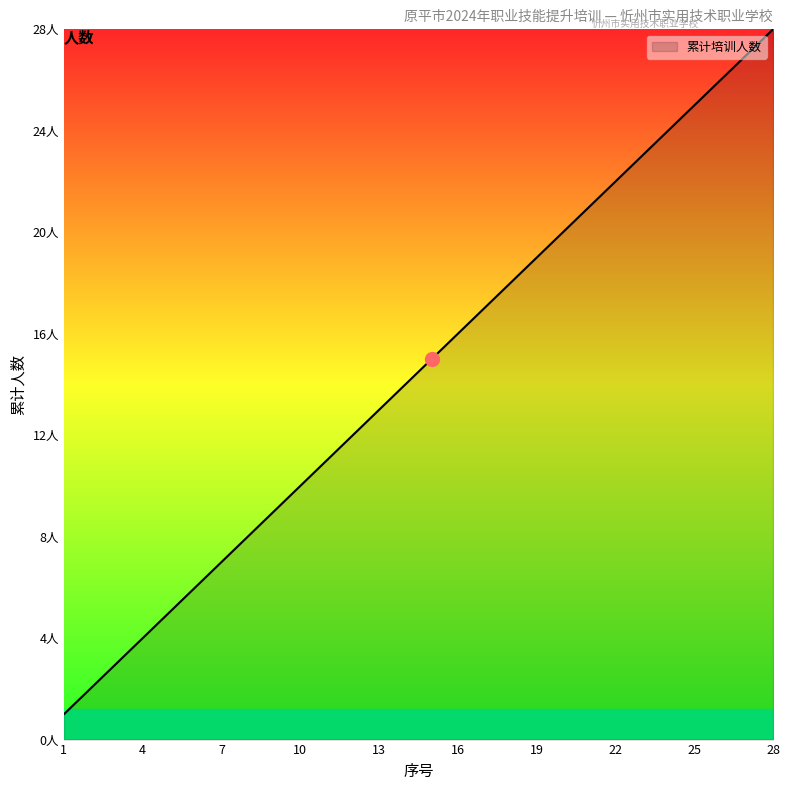

Does the chart display data point markers on the line(s)?

No